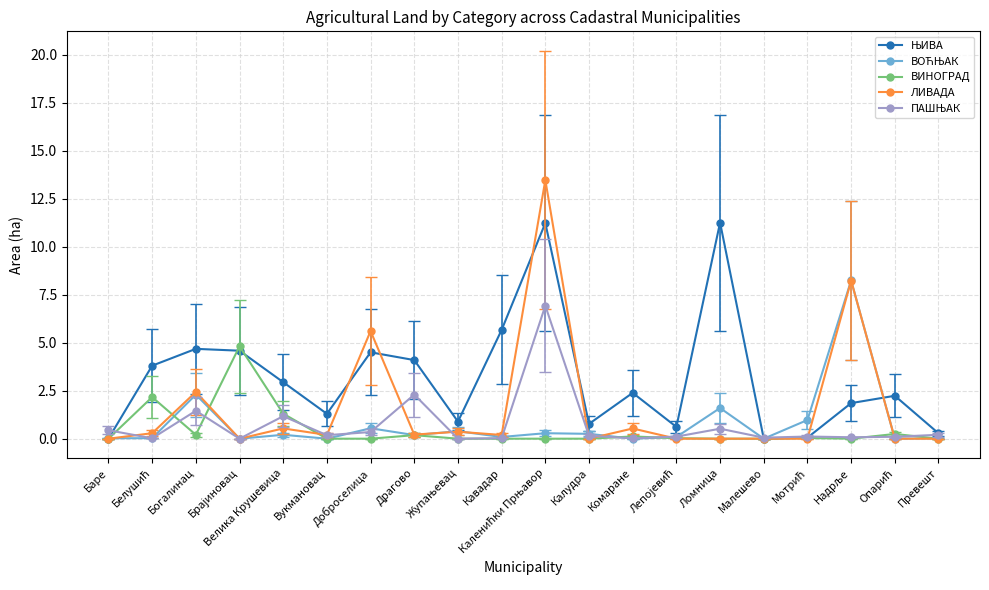

What is the highest value of the ВИНОГРАД series?

4.8